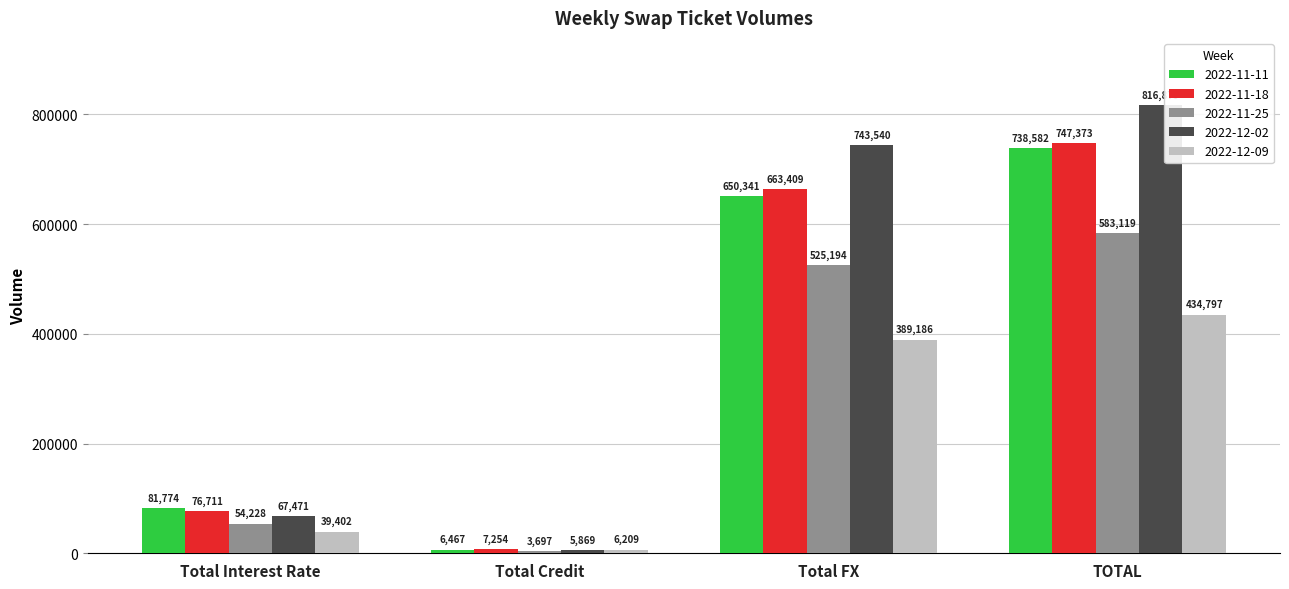

How many values in the 2022-11-18 series are below 663409?

2